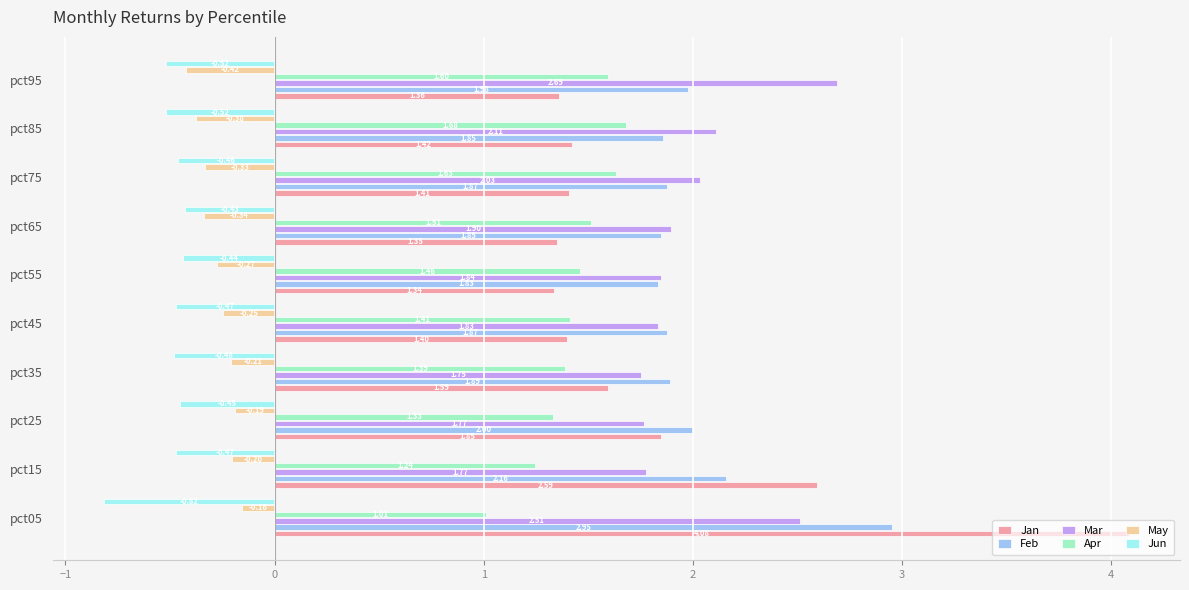

Which series changed the most between pct25 and pct45?

Jan